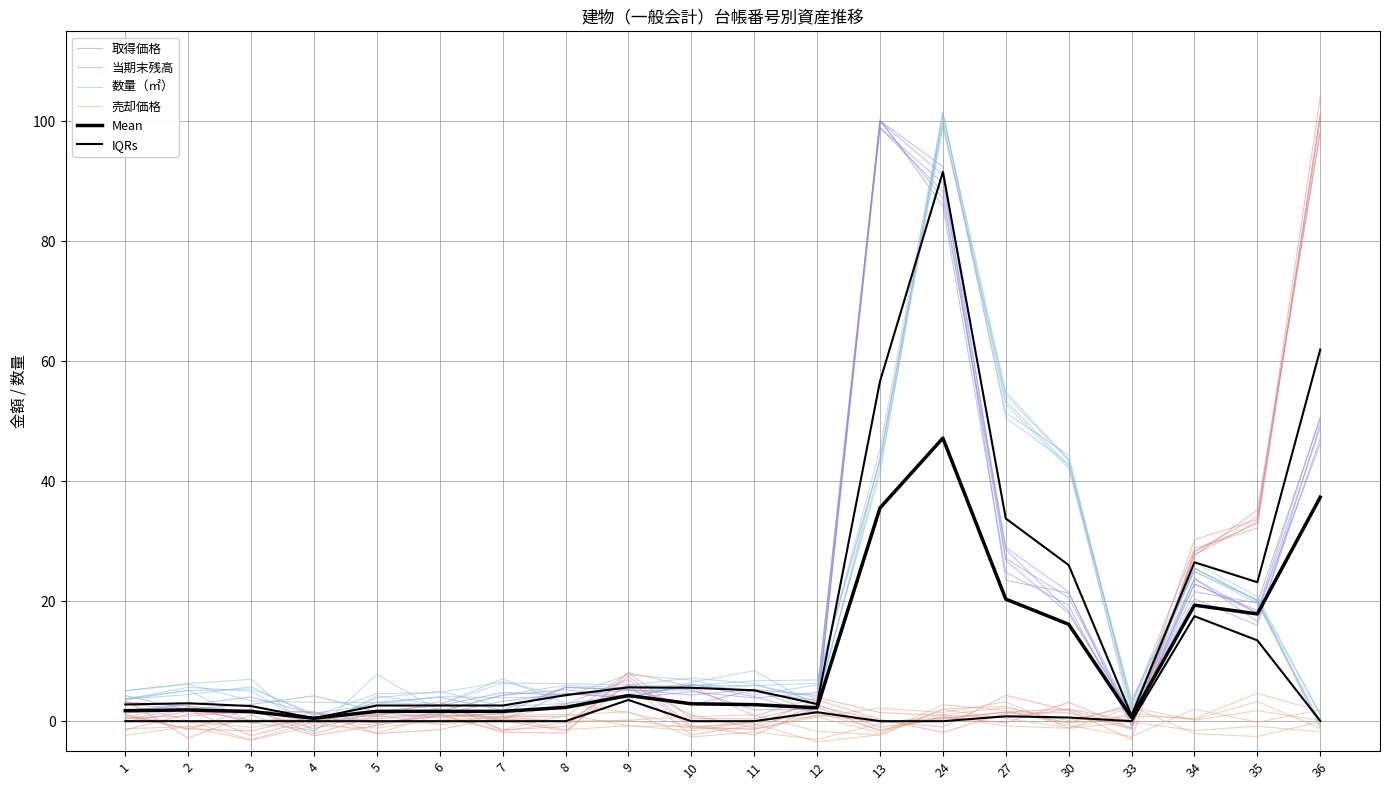

True or false: IQRs has more than 1 points higher than both neighbors.

True